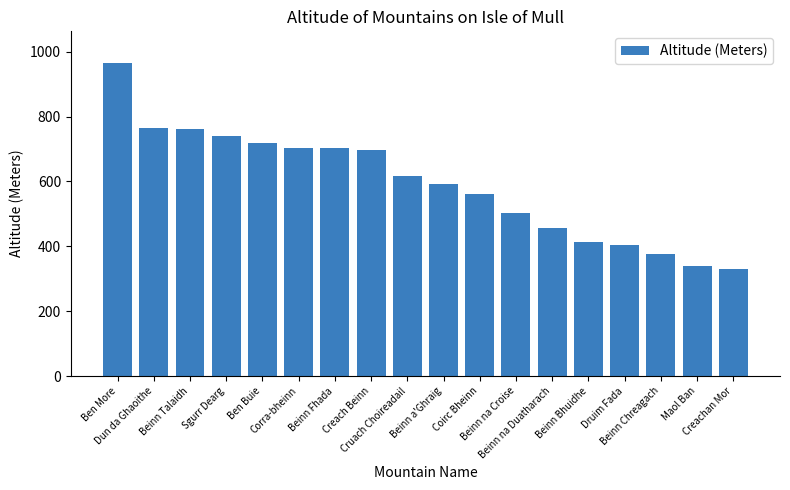

What is the label of the 15th bar from the left?

Druim Fada